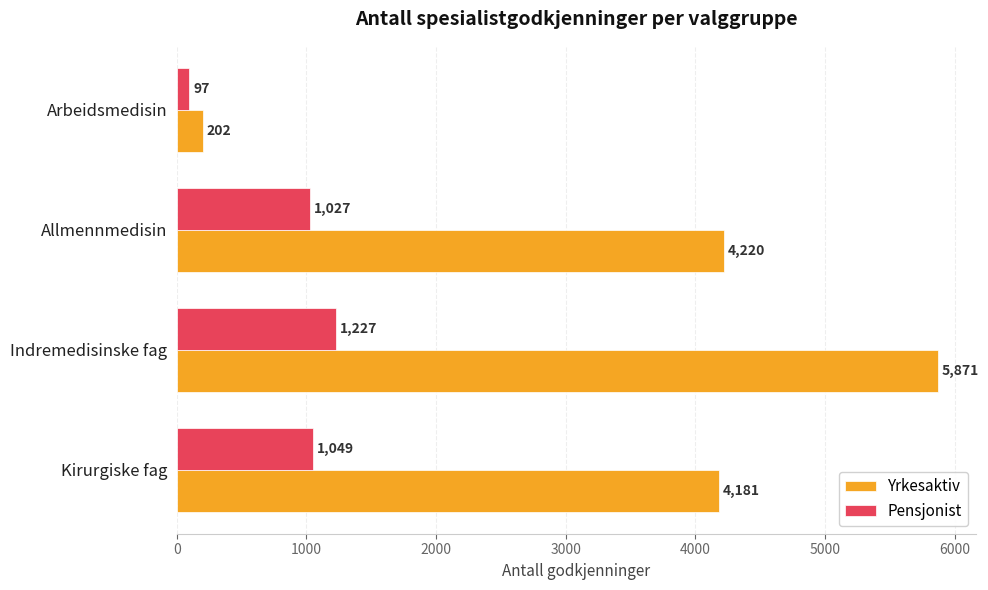

What is the smallest value displayed?

97